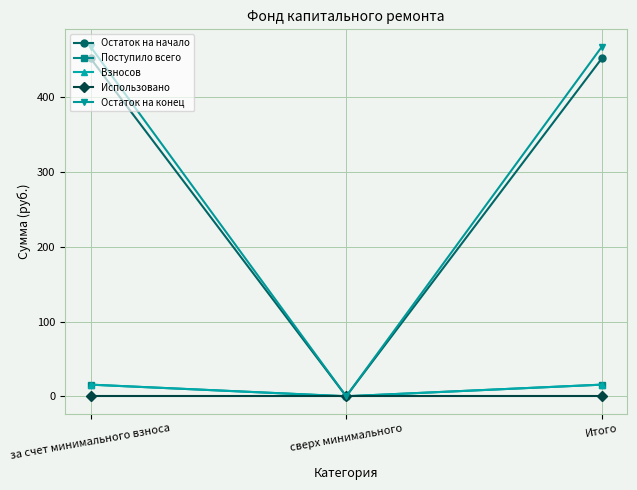

Is this an area chart (filled region under the line)?

No